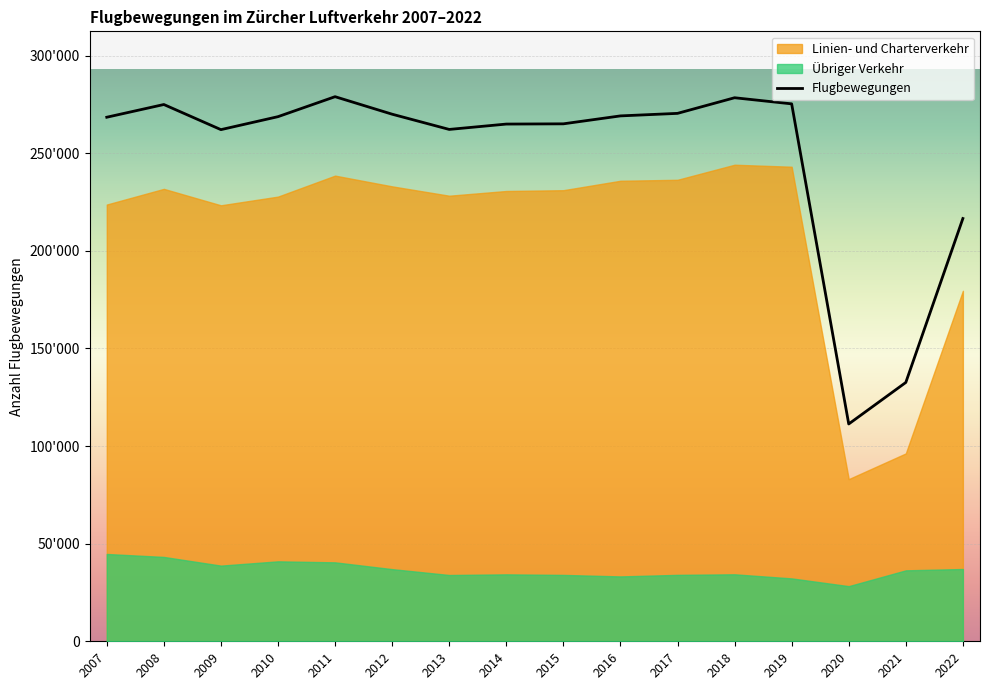

How many points are higher than both their immediate neighbors (excluding endpoints)?

3